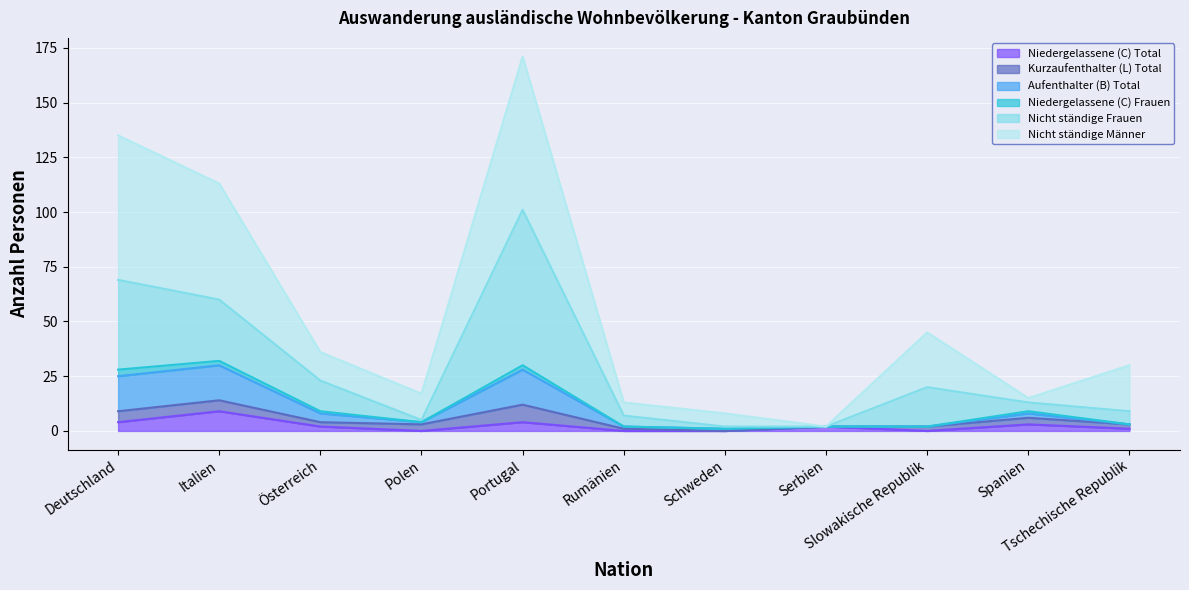

Between Österreich and Portugal, which is larger?

Portugal